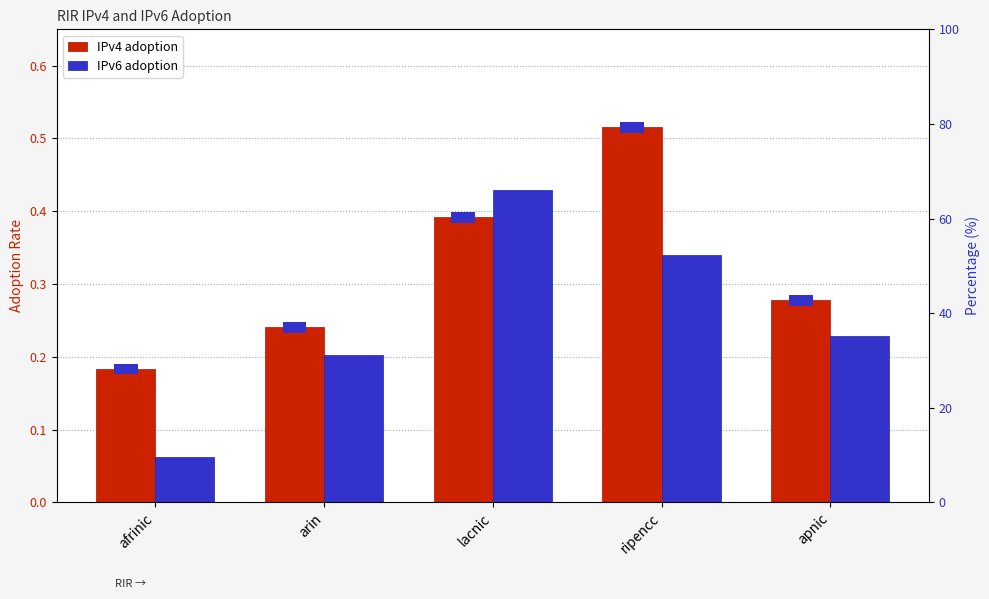

Count the IPv6 adoption values in the range 0 to 1.

5